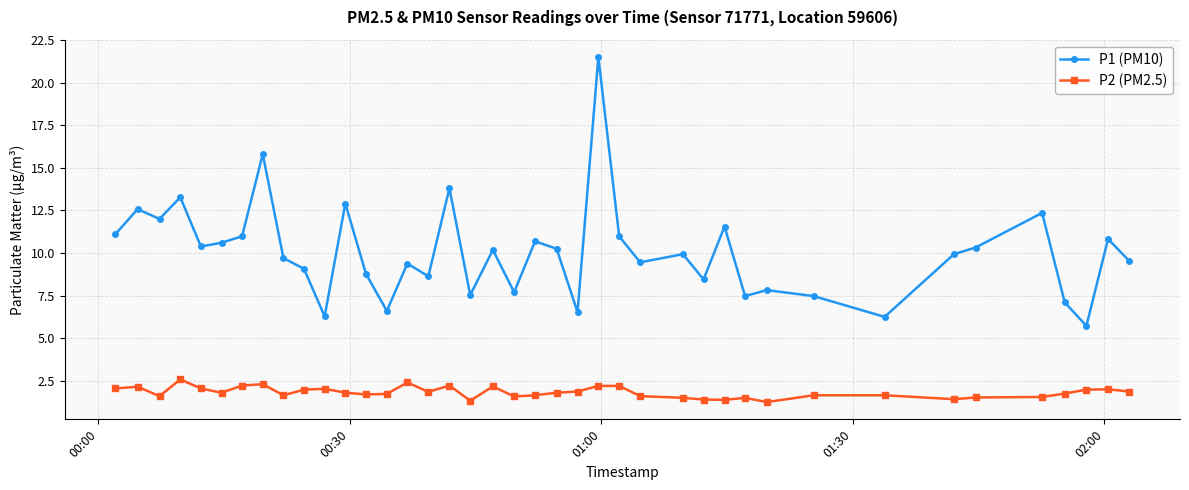

What is the minimum value for P1 (PM10)?

5.7